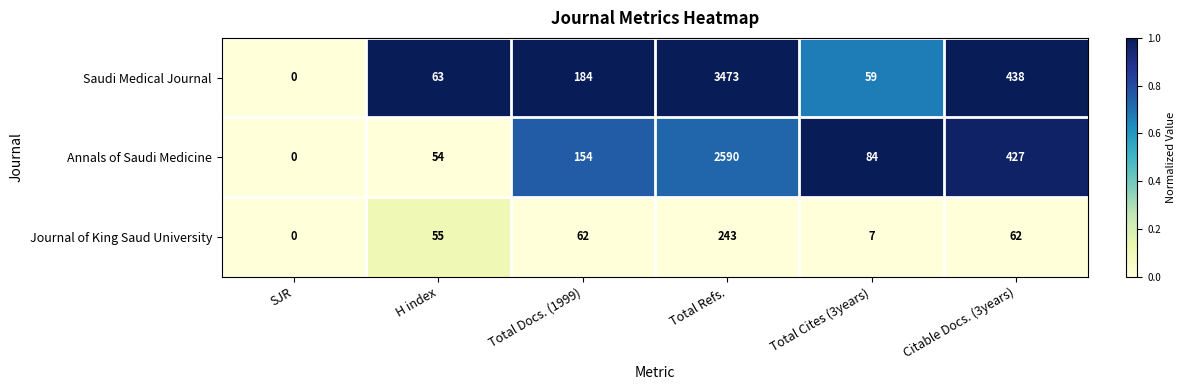

Reading right to left, transcribe all the data shown in this chart.

Saudi Medical Journal: 438	59	3473	184	63	0
Annals of Saudi Medicine: 427	84	2590	154	54	0
Journal of King Saud University: 62	7	243	62	55	0